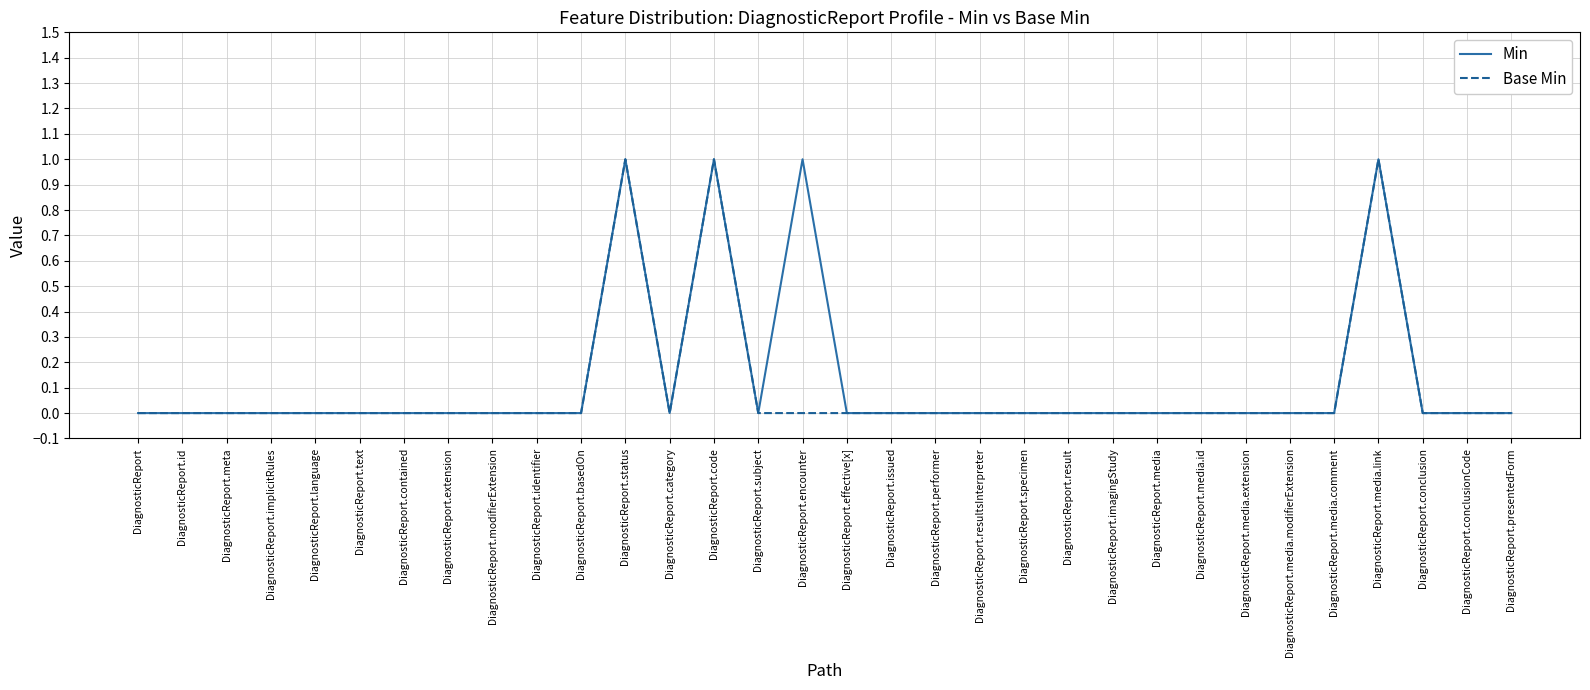

In Base Min, how many points are higher than both neighbors (excluding endpoints)?

3